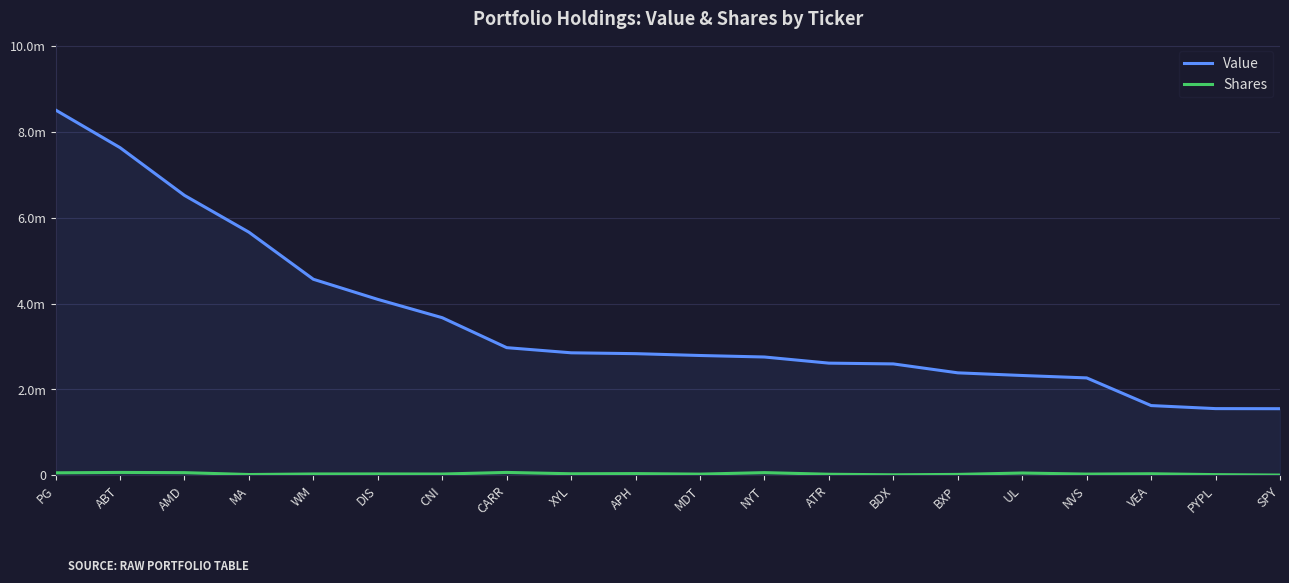

Is the value of Shares at ATR greater than the value of Value at CARR?

No